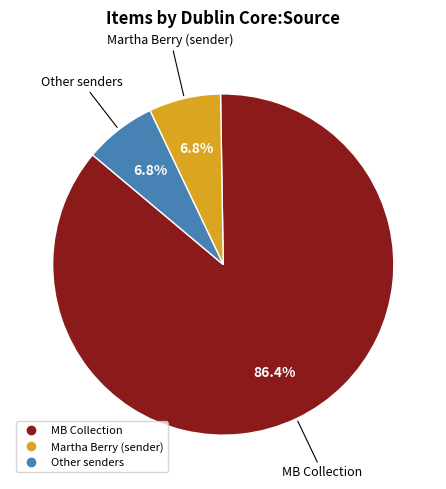

Is there a majority slice in this chart?

Yes